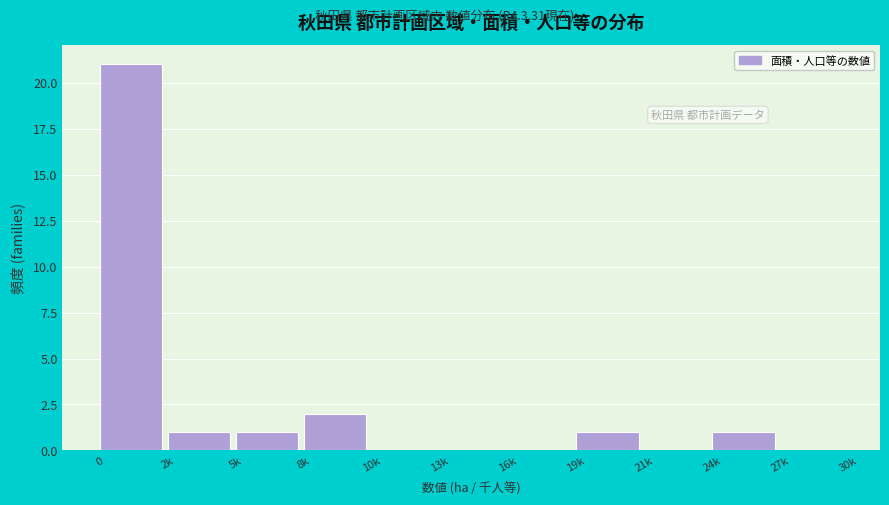

Reading left to right, extract all data points from this chart.

0=21	2k=1	5k=1	8k=2	10k=0	13k=0	16k=0	19k=1	21k=0	24k=1	27k=0